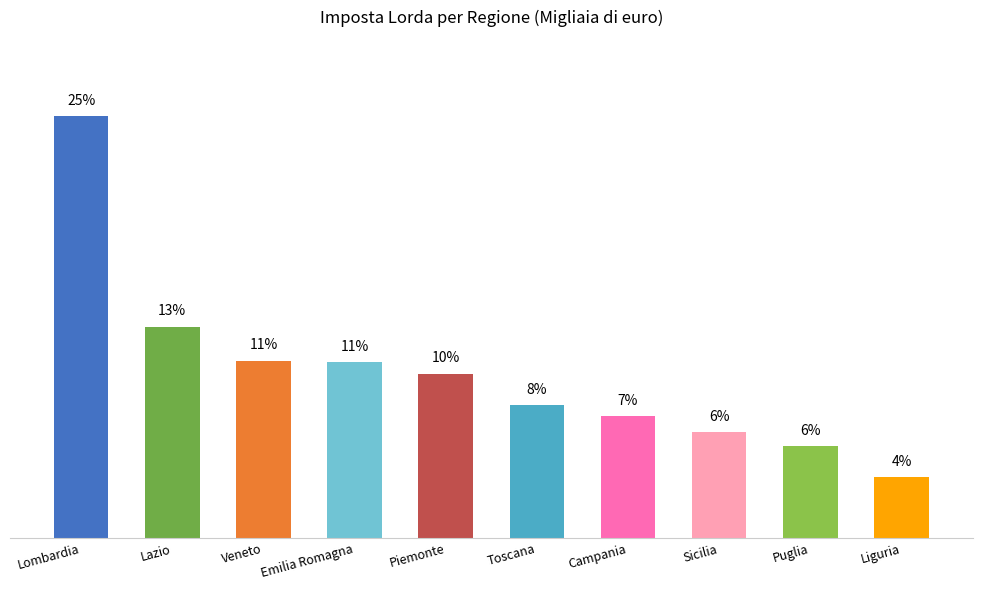

Rank the categories by value from highest to lowest.

Lombardia, Lazio, Veneto, Emilia Romagna, Piemonte, Toscana, Campania, Sicilia, Puglia, Liguria